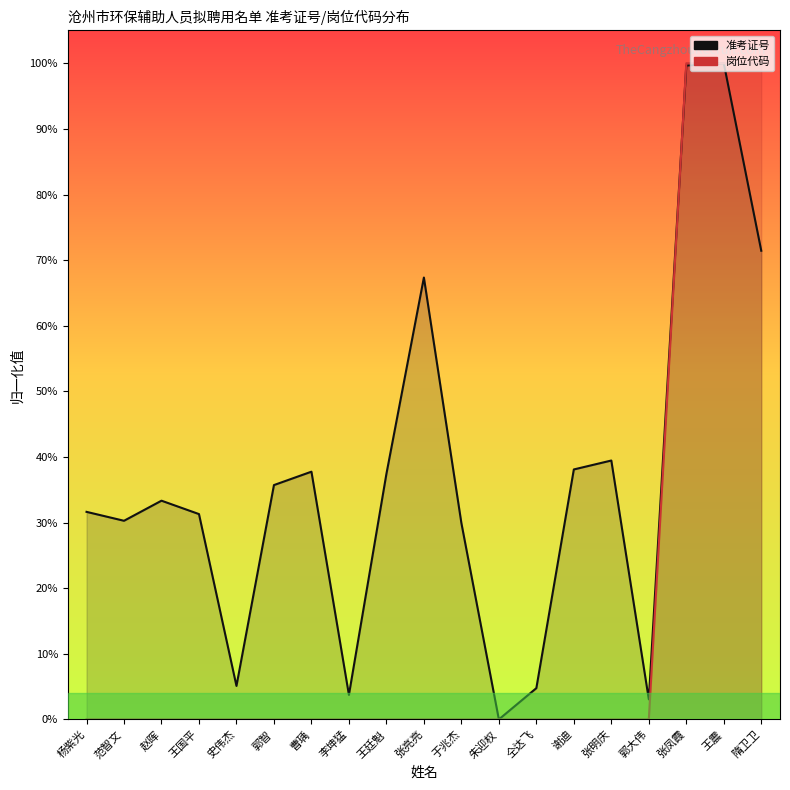

What is the spread (max minus min) of values at 史伟杰?

0.1